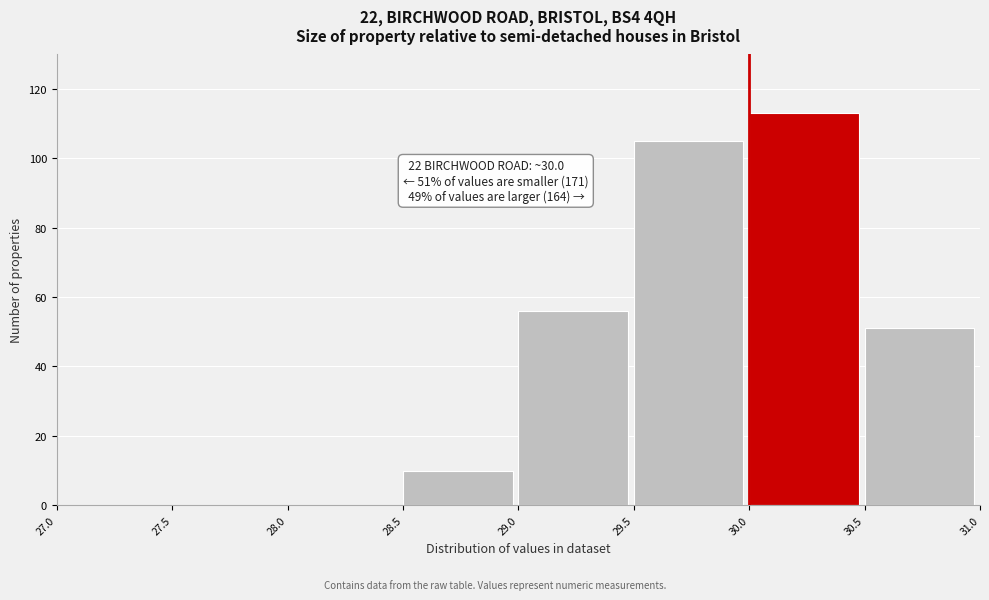

Over which range of the x-axis is the bar tallest?

30.0 to 30.5